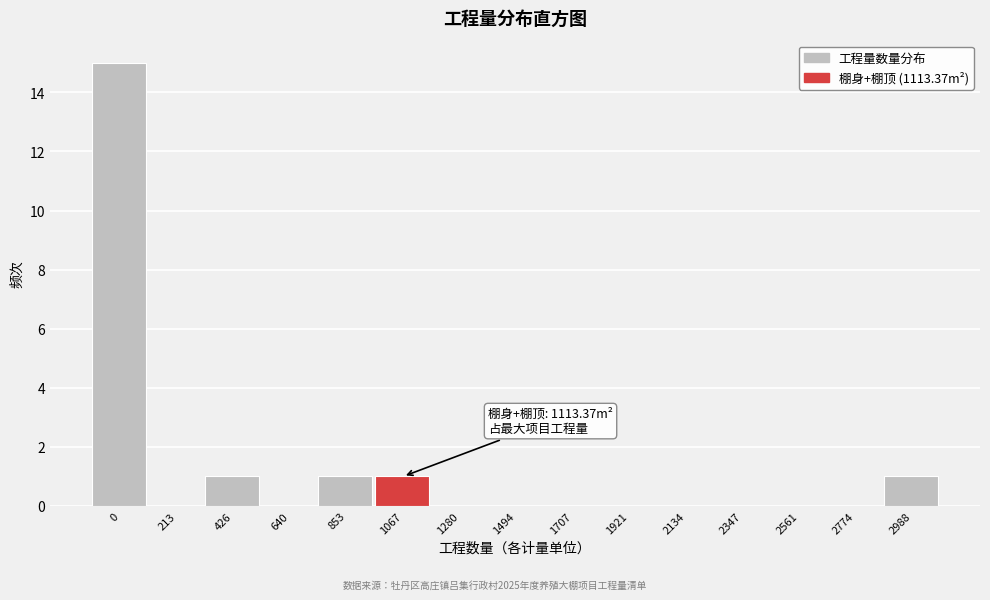

Reading left to right, what are all the values shown in this chart?

0=15	213=0	426=1	640=0	853=1	1067=1	1280=0	1494=0	1707=0	1921=0	2134=0	2347=0	2561=0	2774=0	2988=1